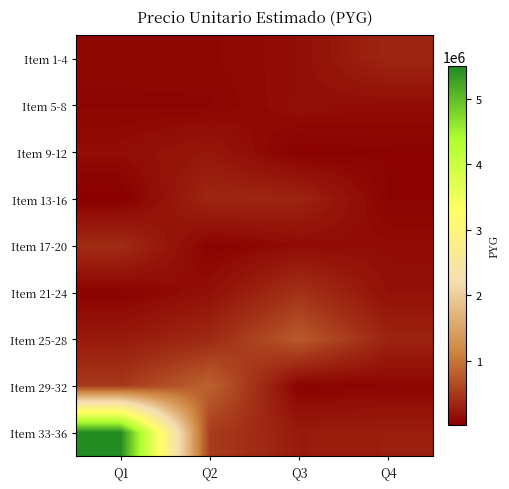

Rank the series by their maximum value, from lowest to highest.

Item 5-8, Item 9-12, Item 1-4, Item 13-16, Item 17-20, Item 21-24, Item 25-28, Item 29-32, Item 33-36